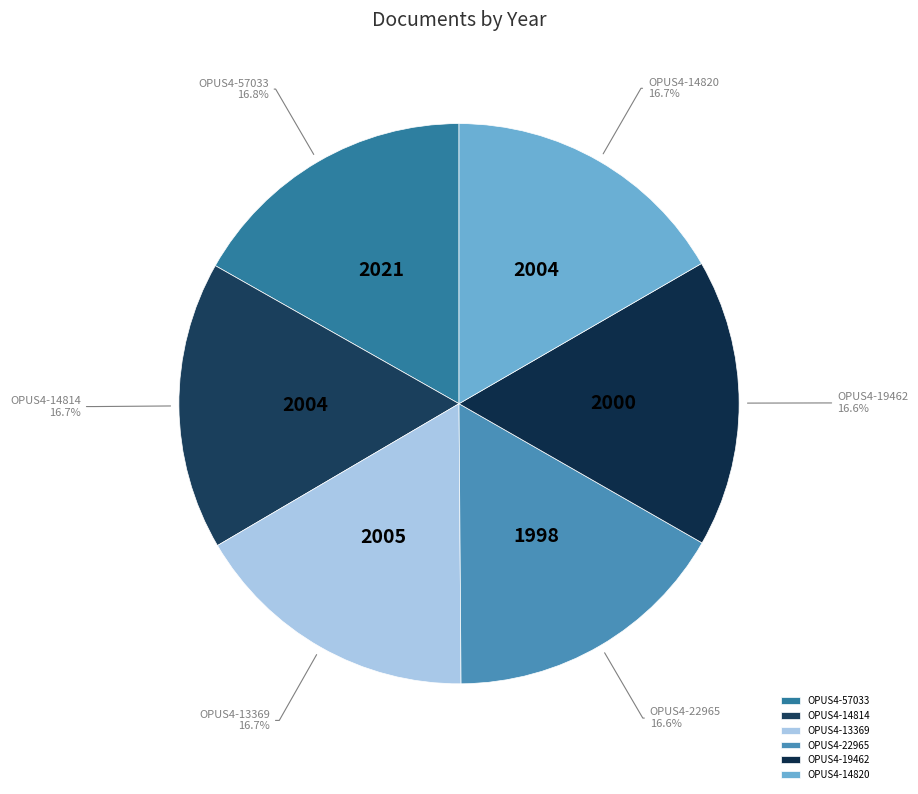

How many slices are in this pie chart?

6